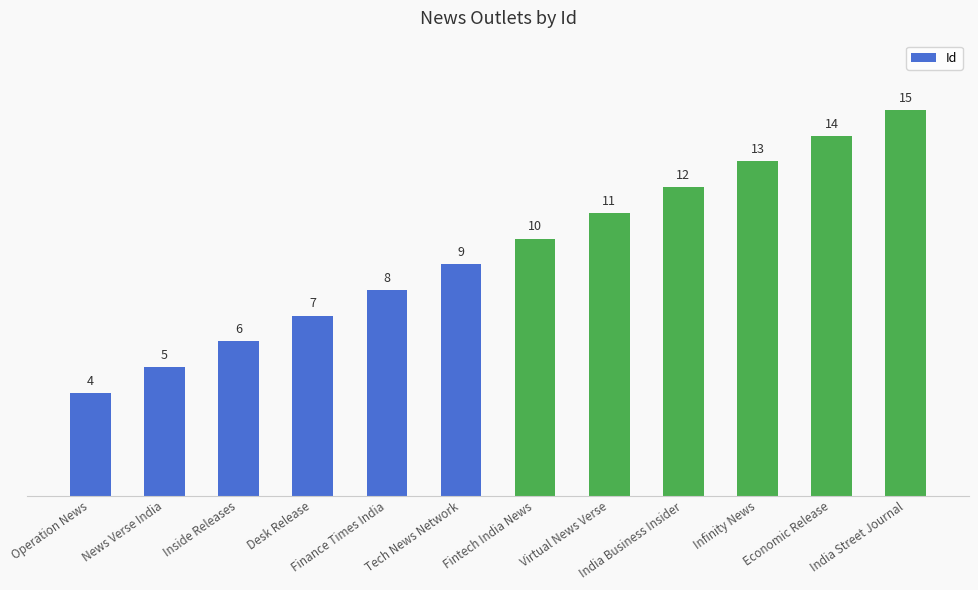

Reading left to right, extract all data points from this chart.

4	5	6	7	8	9	10	11	12	13	14	15